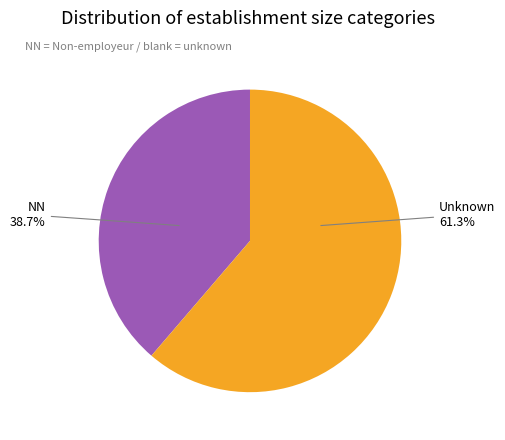

Is there a majority slice in this chart?

Yes